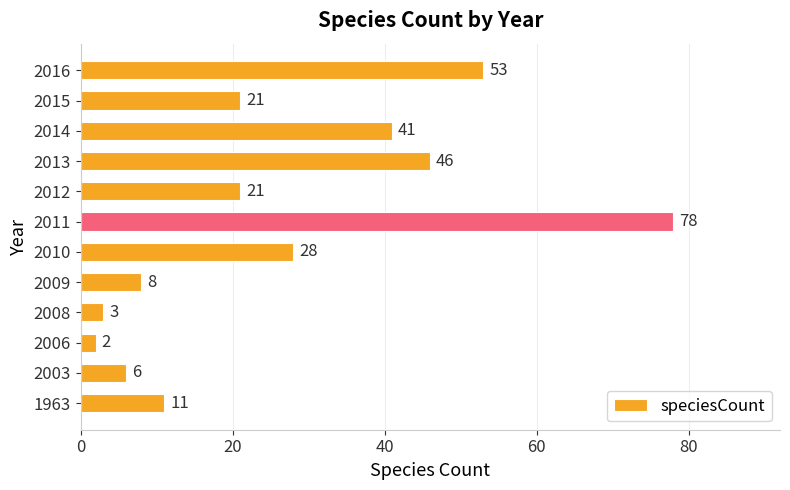

Count the number of data series in this chart.

1